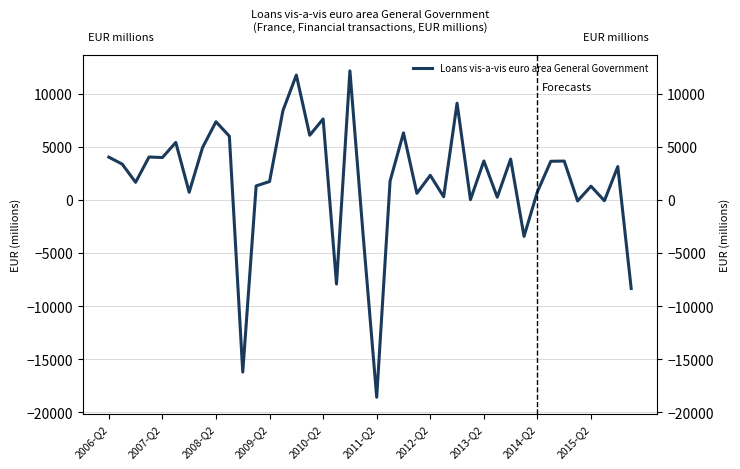

Rank the categories by value from lowest to highest.

20, 10, 39, 17, 19, 31, 35, 37, 27, 29, 25, 23, 2012-Q2, 32, 36, 11, 2008-Q2, 12, 21, 24, 38, 2007-Q2, 33, 34, 28, 30, 2010-Q2, 2006-Q2, 2009-Q2, 2013-Q2, 2011-Q2, 2015-Q2, 15, 22, 2014-Q2, 16, 13, 26, 14, 18